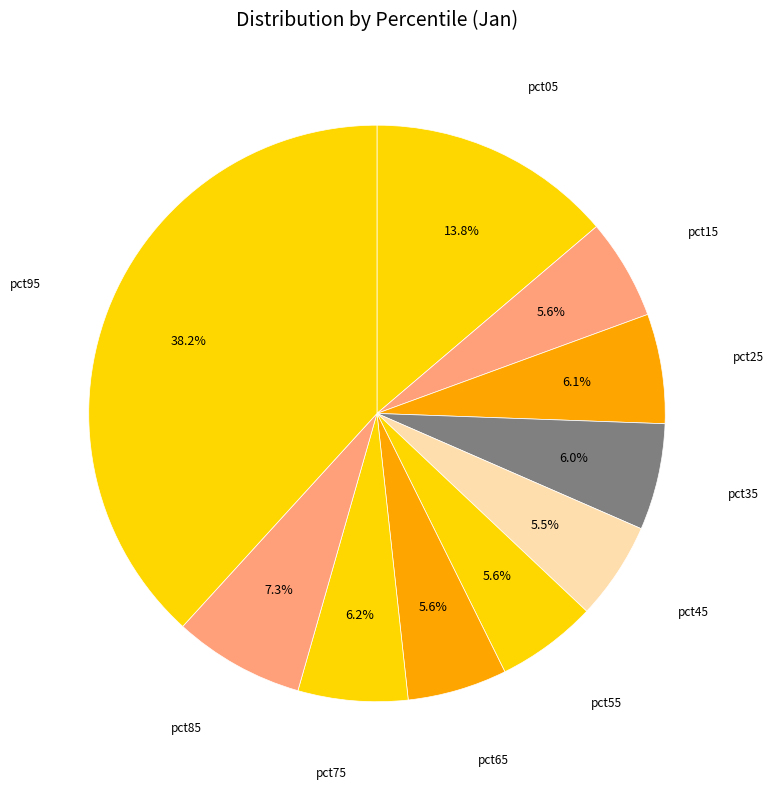

Count the number of slices in the pie.

10